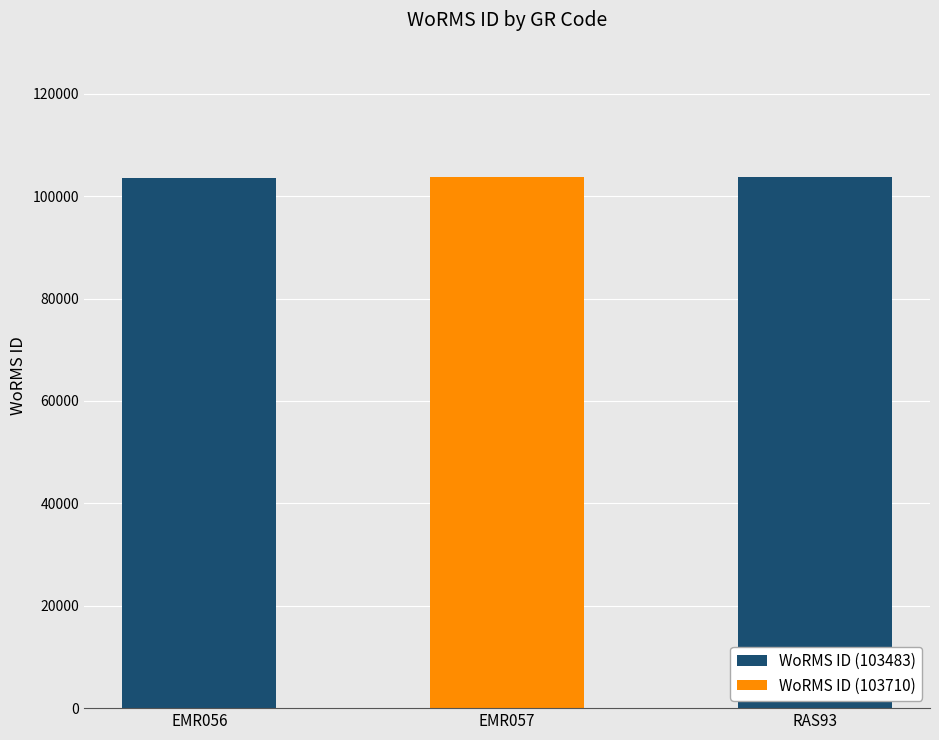

The value at EMR057 is 103710. True or false?

True